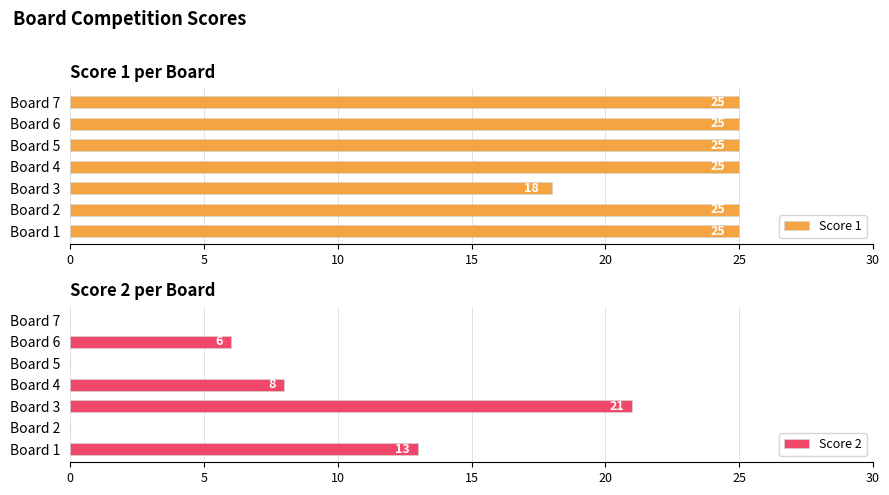

How many Score 1 values are between 25 and 26?

6